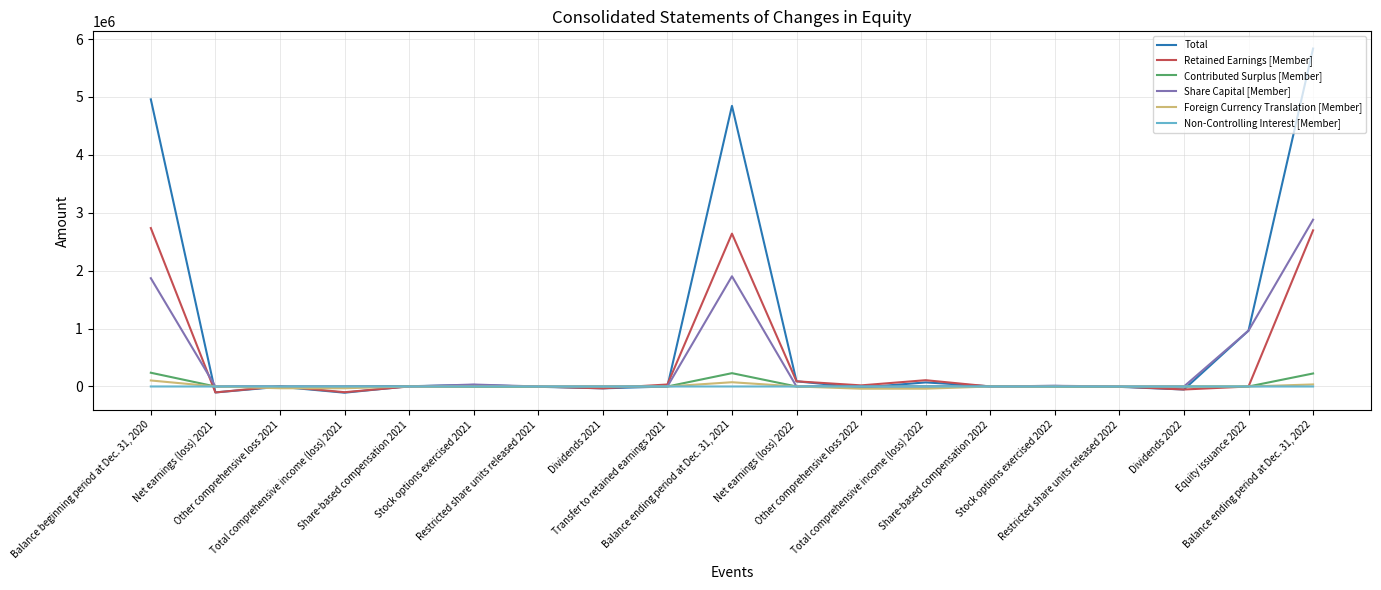

Which series has the largest total across all categories?

Total